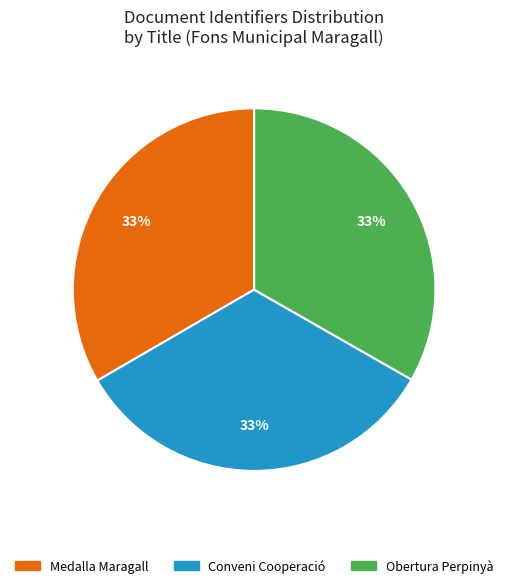

To the nearest percent, what is the average slice percentage?

33%